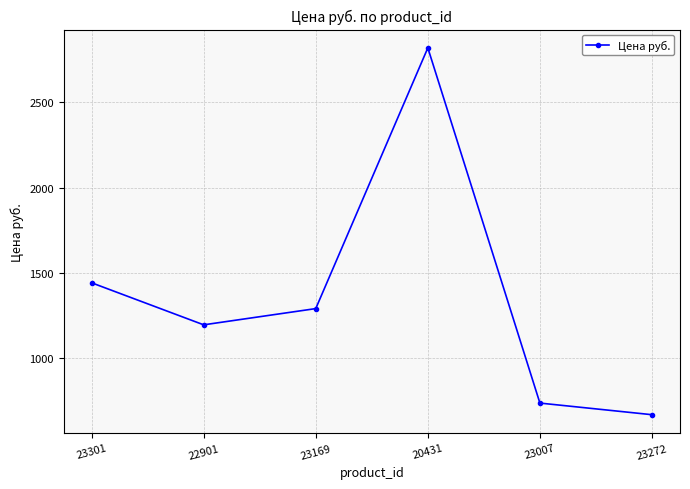

At which category does the data reach its first local peak?

20431